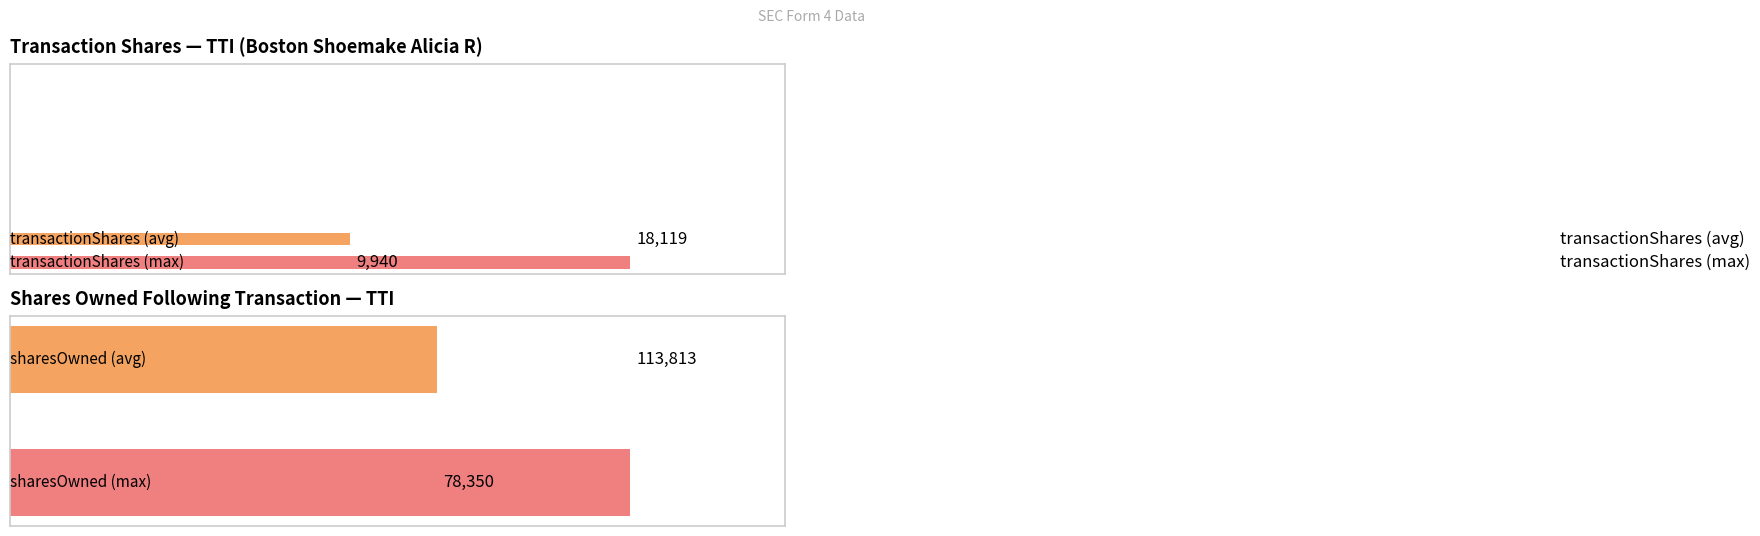

Is it true that sharesOwnedFollowingTransaction equals 20576.1 at 0?

False